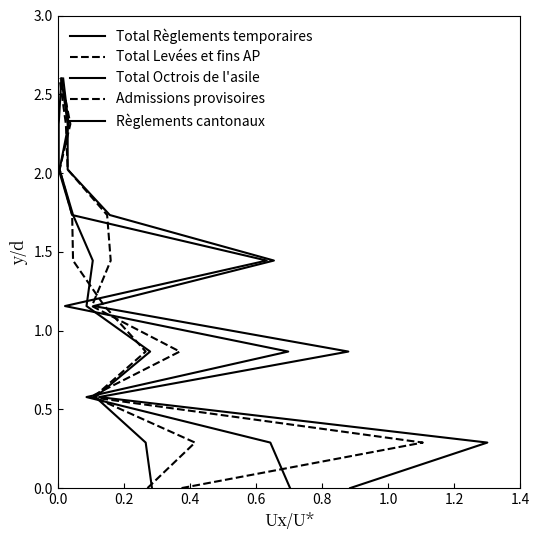

What are all the series names shown in the legend?

Total Règlements temporaires, Total Levées et fins AP, Total Octrois de l'asile, Admissions provisoires, Règlements cantonaux